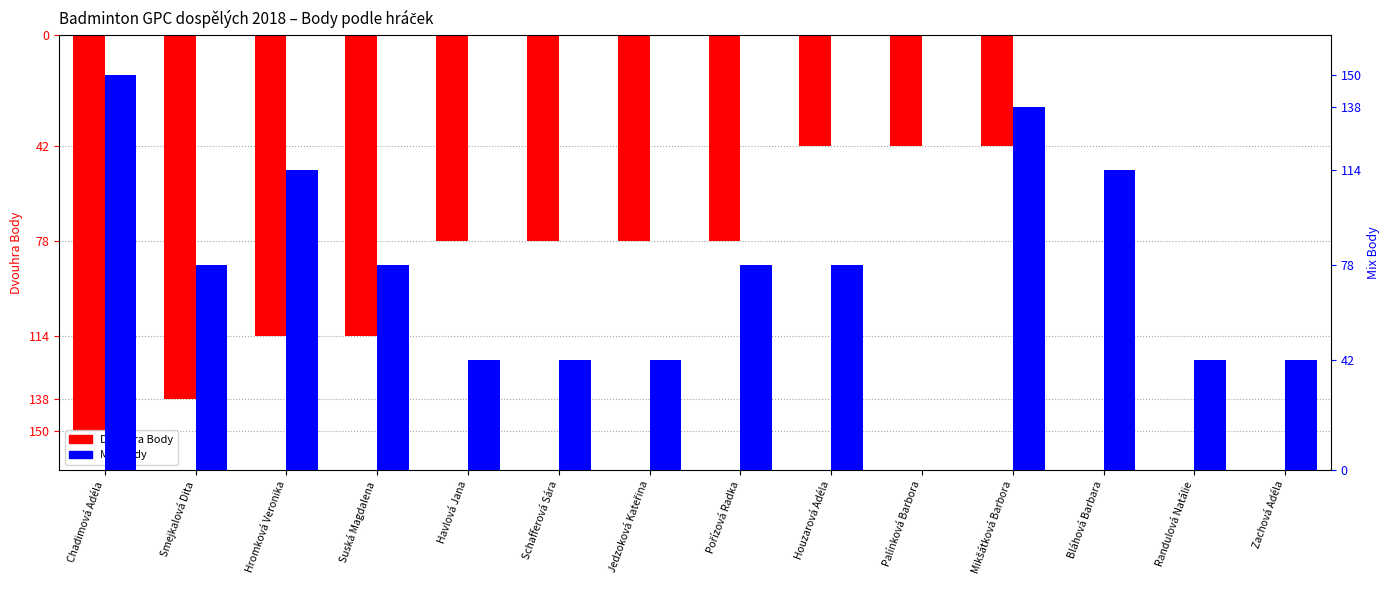

Reading left to right, what are all the values shown in this chart?

Dvouhra Body: Chadimová Adéla=-150	Smejkalová Dita=-138	Hromková Veronika=-114	Suská Magdalena=-114	Havlová Jana=-78	Schafferová Sára=-78	Jedzoková Kateřina=-78	Pořízová Radka=-78	Houzarová Adéla=-42	Palínková Barbora=-42	Mikšátková Barbora=-42	Bláhová Barbara=0	Randulová Natálie=0	Zachová Adéla=0
Mix Body: Chadimová Adéla=150	Smejkalová Dita=78	Hromková Veronika=114	Suská Magdalena=78	Havlová Jana=42	Schafferová Sára=42	Jedzoková Kateřina=42	Pořízová Radka=78	Houzarová Adéla=78	Palínková Barbora=0	Mikšátková Barbora=138	Bláhová Barbara=114	Randulová Natálie=42	Zachová Adéla=42